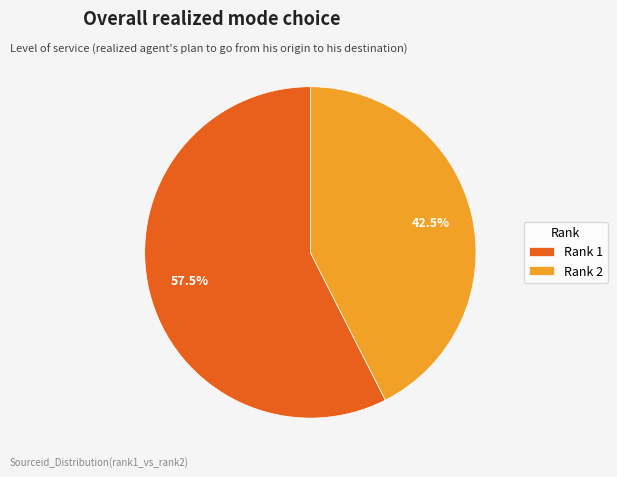

What is the majority slice?

Rank 1